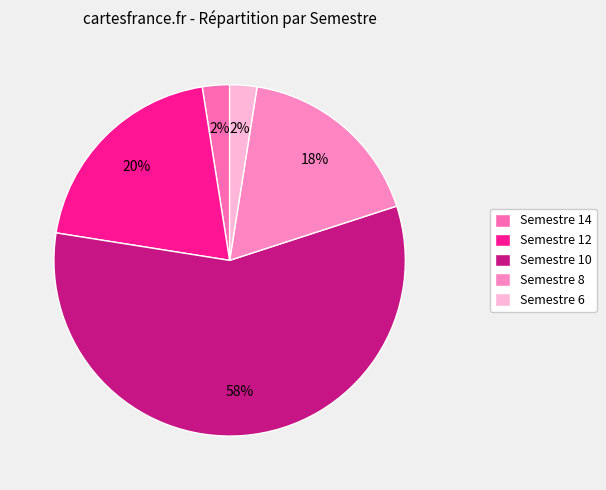

What is the largest slice in the pie chart?

Semestre 10